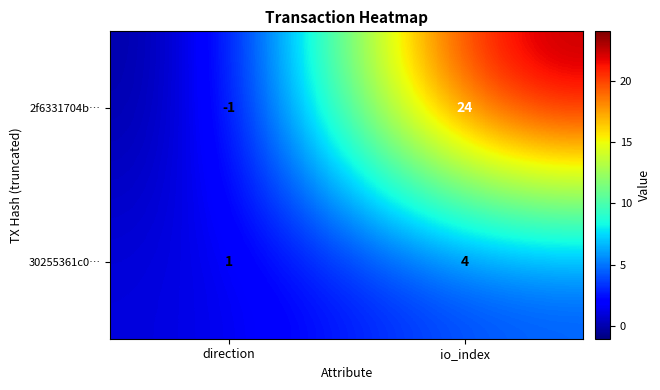

What is the sum of the 2f6331704b… values at io_index and direction?

23